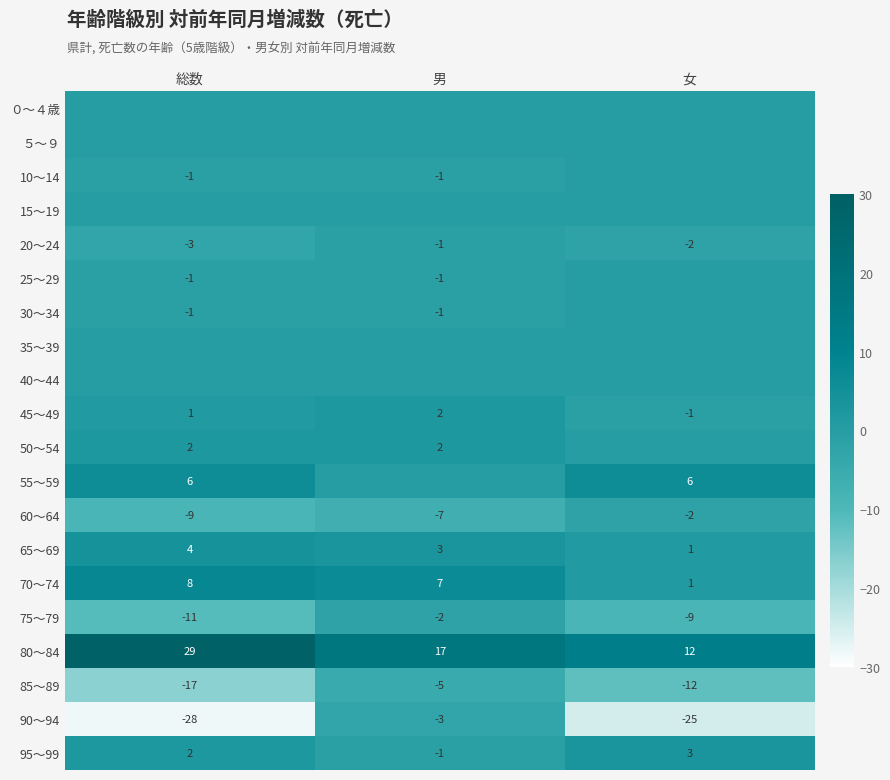

Rank the categories by 95～99 value from highest to lowest.

女, 総数, 男